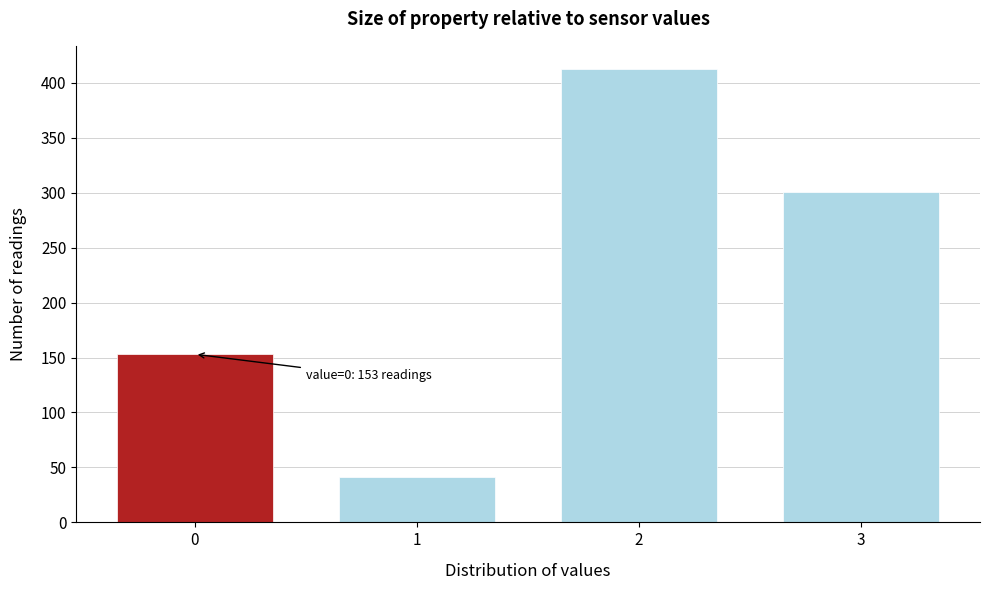

Reading left to right, extract all data points from this chart.

0=153	1=41	2=413	3=301